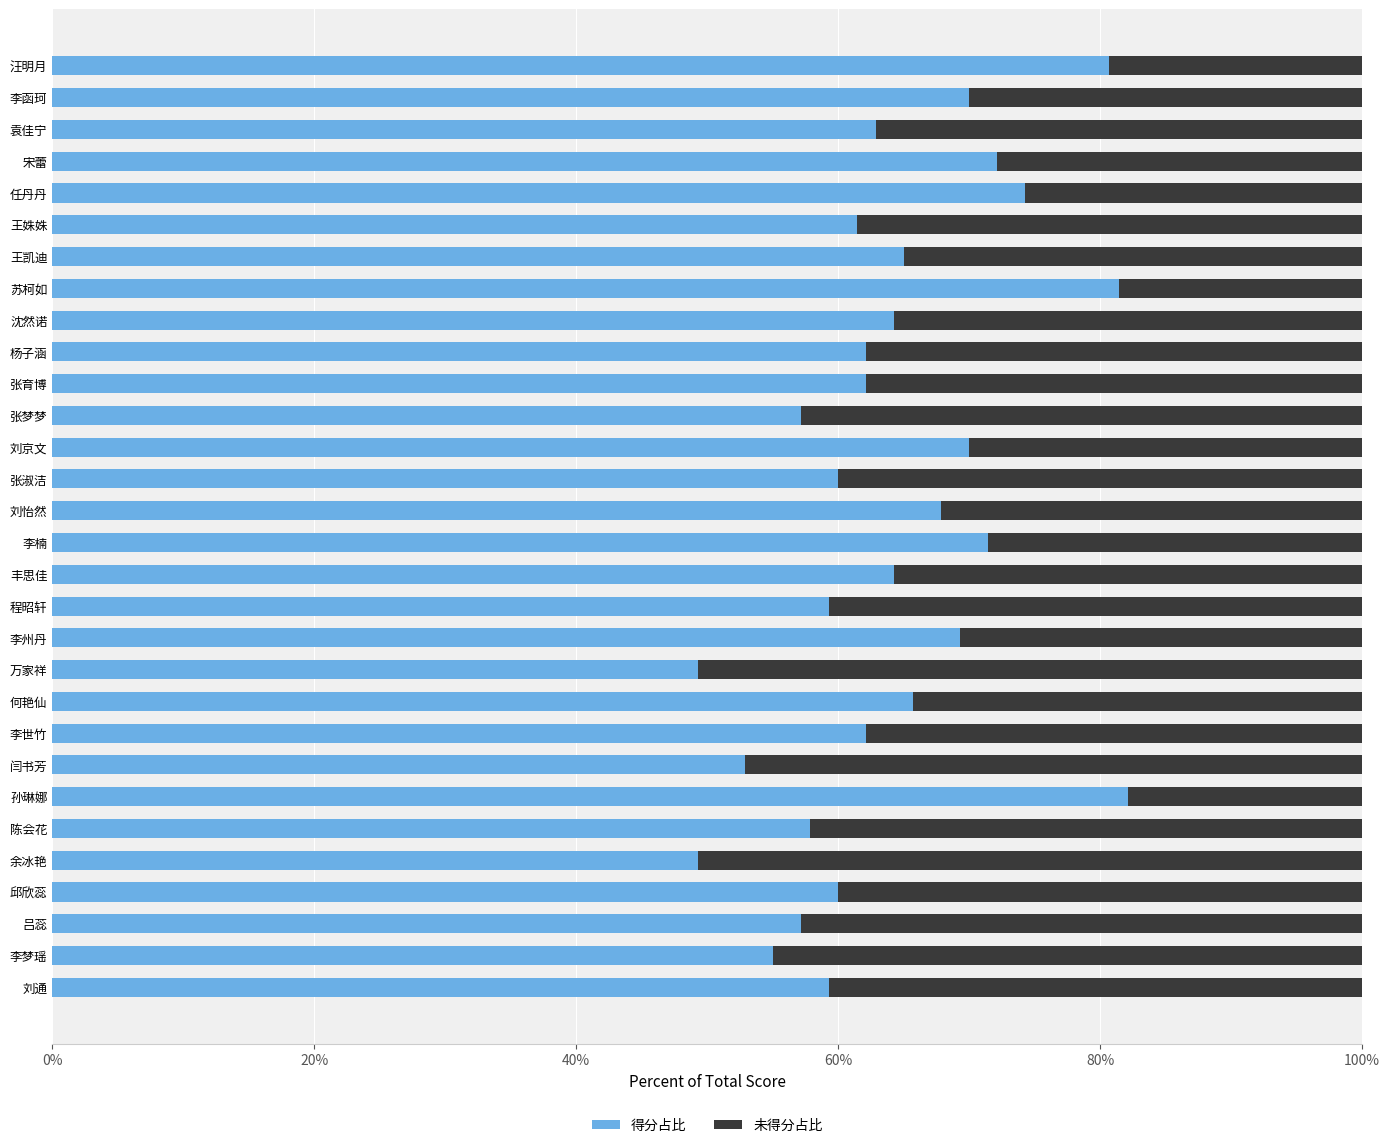

The 得分占比 series shows 22.4 at 邱欣蕊. True or false?

False